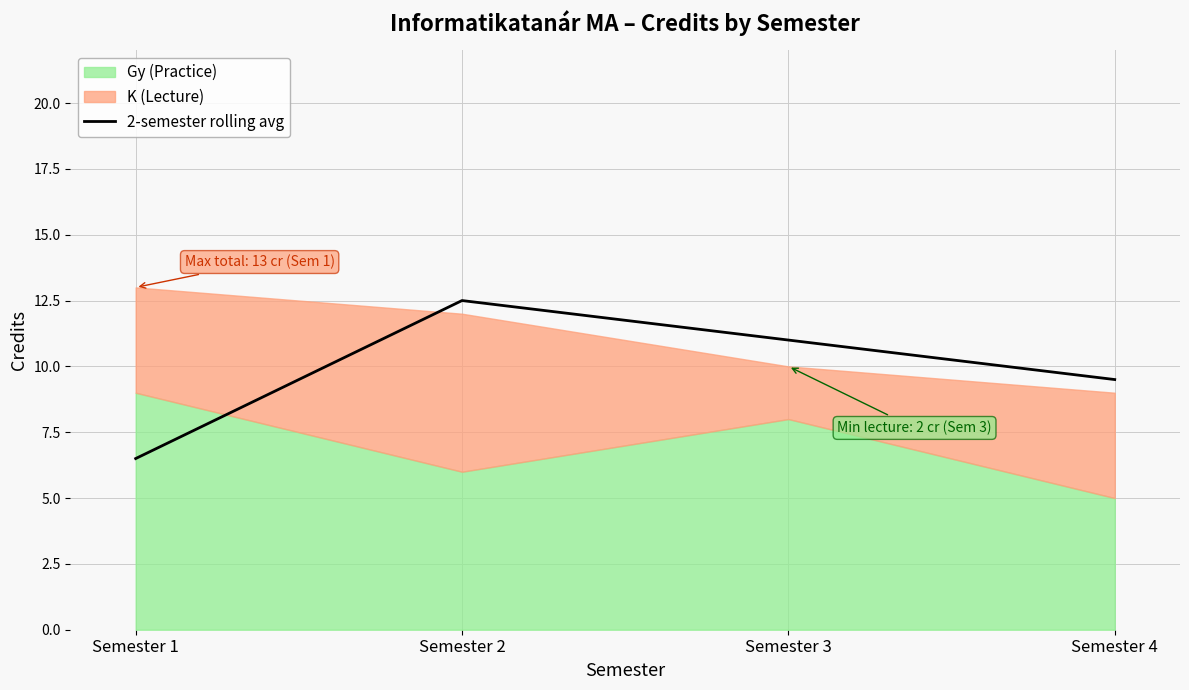

How many lines are shown in the chart?

1